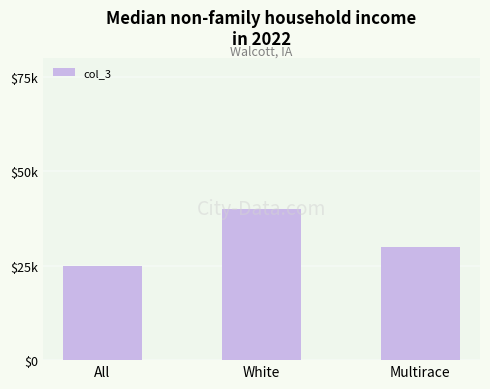

What position from the right is All?

3